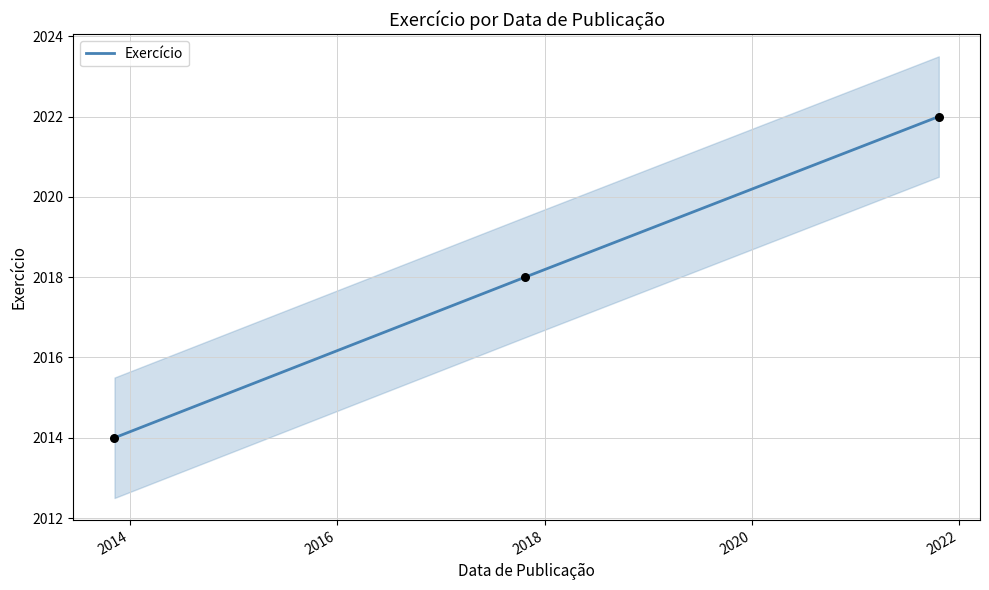

What is the lowest value of the Exercício series?

2014